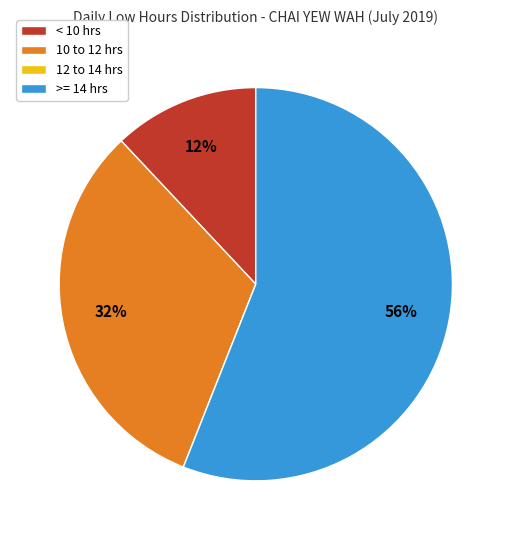

To the nearest percent, what portion does >= 14 hrs represent?

56%